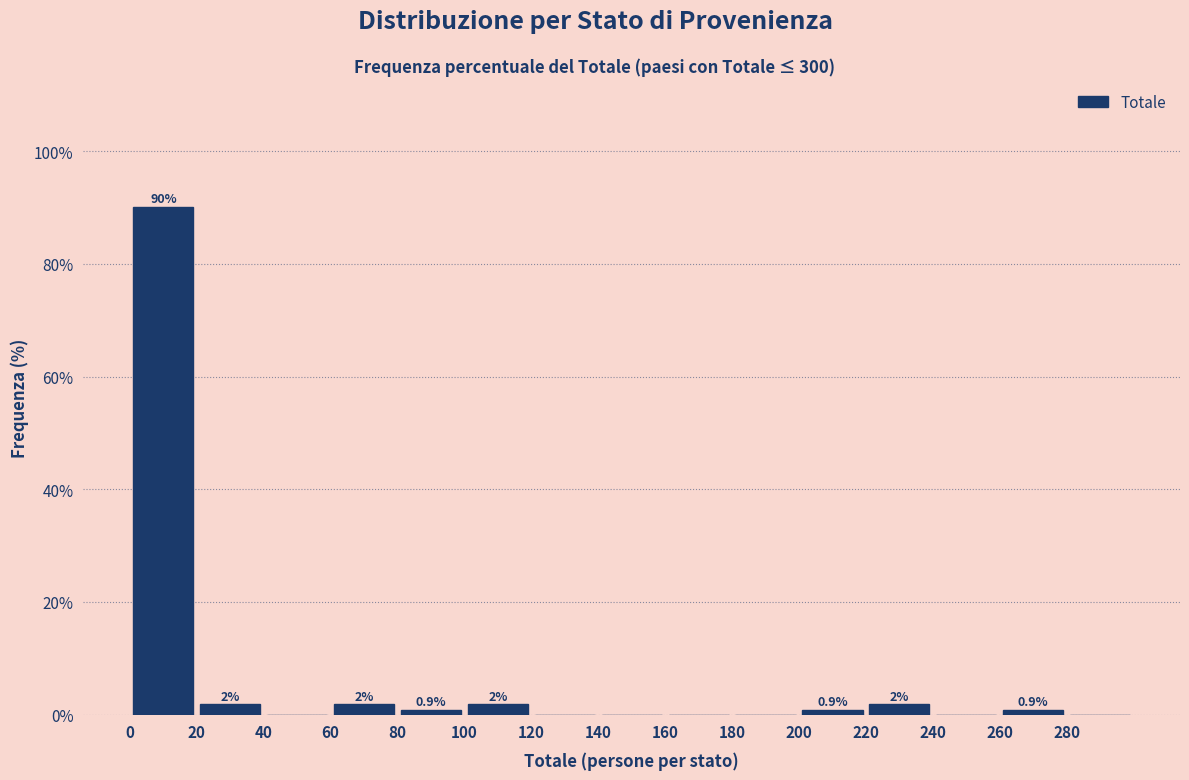

Which range on the x-axis has the tallest bar?

0 to 20